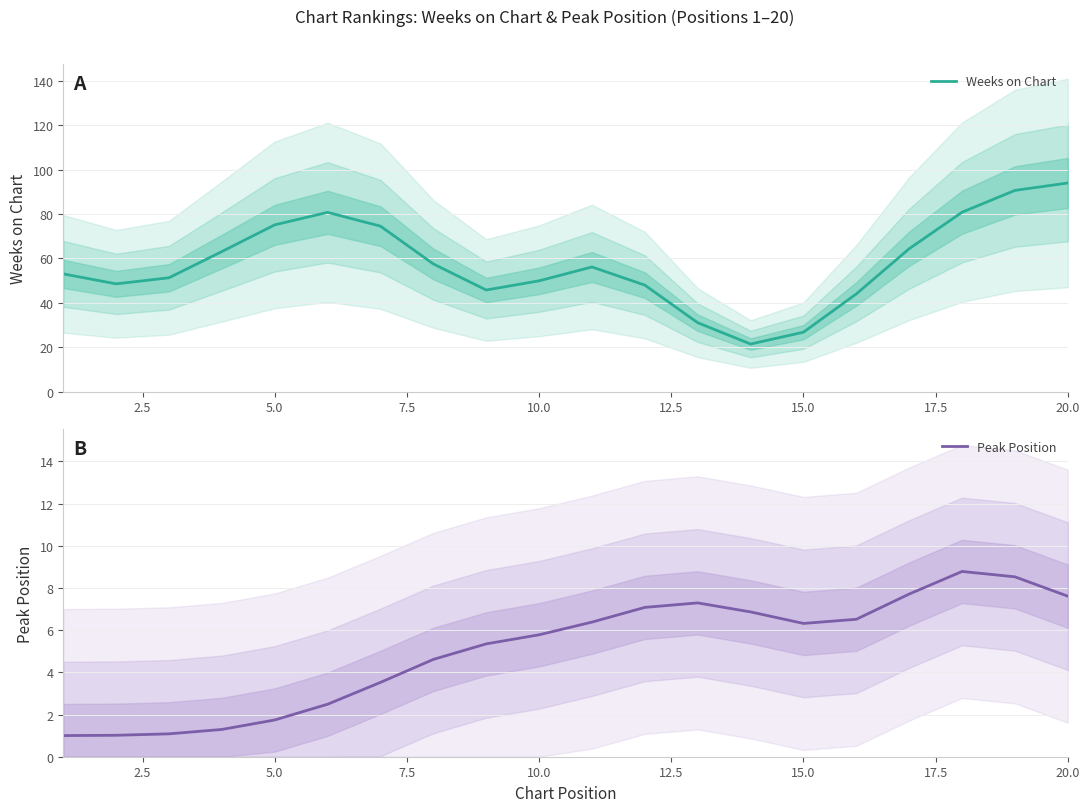

True or false: Peak Position and Weeks on Chart cross at least once.

False